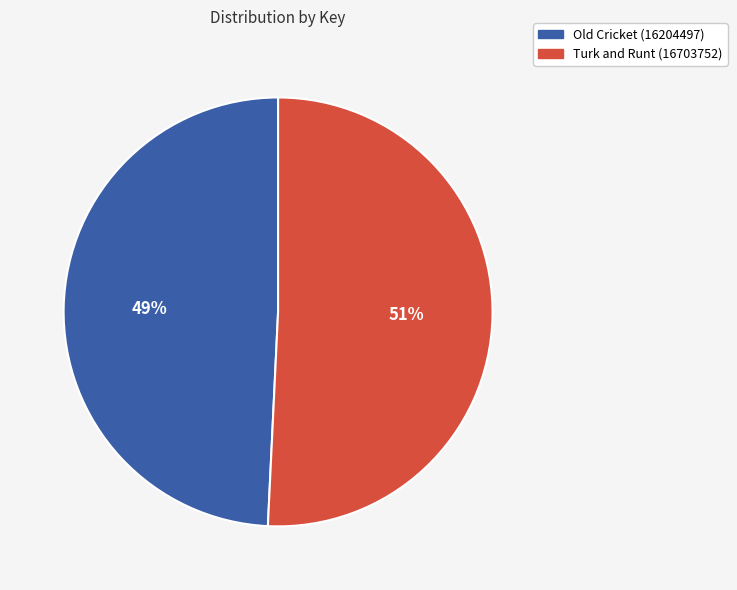

What is the ratio of the value at Old Cricket (16204497) to the value at Turk and Runt (16703752)?

1.0